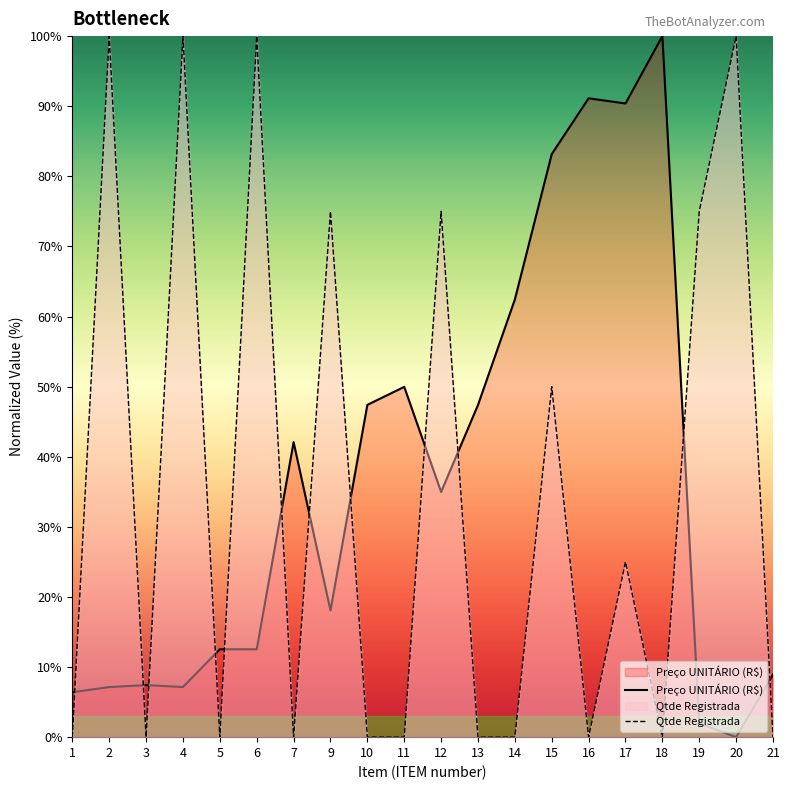

What is the total value across all series at 13?

47.4